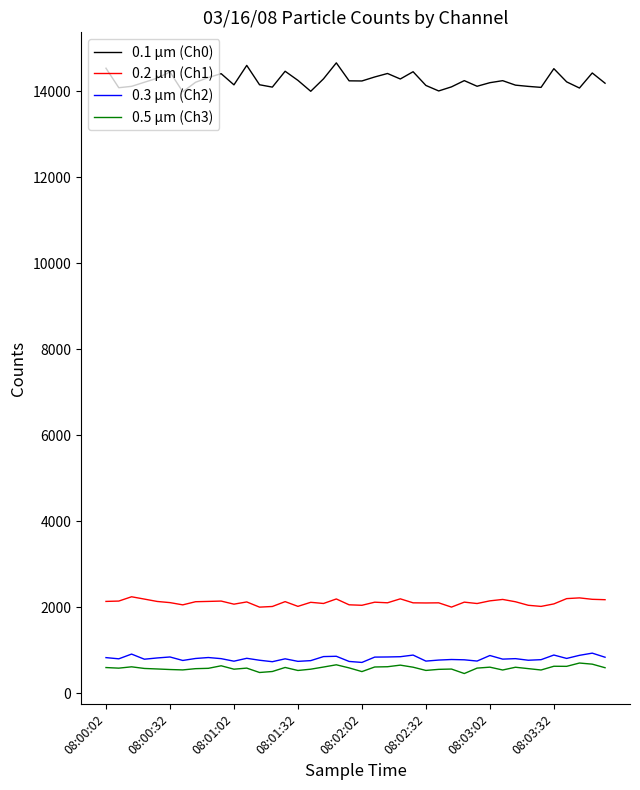

What is the smallest value displayed?

456